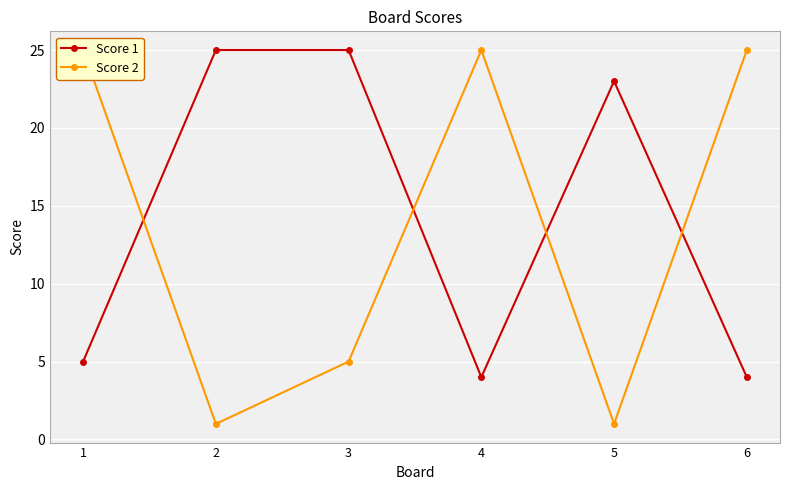

Between 1 and 4, which series saw the biggest shift?

Score 1